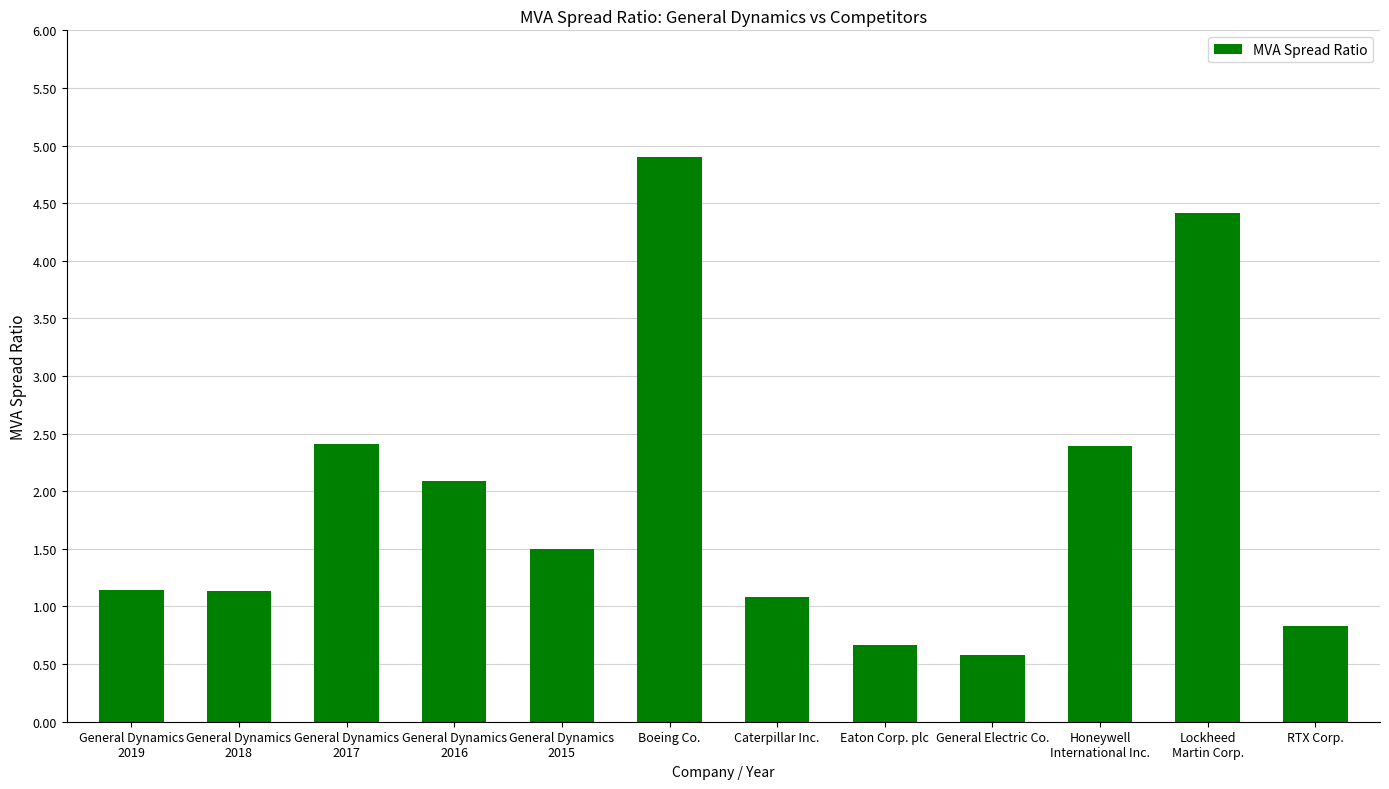

Does the chart contain any negative values?

No